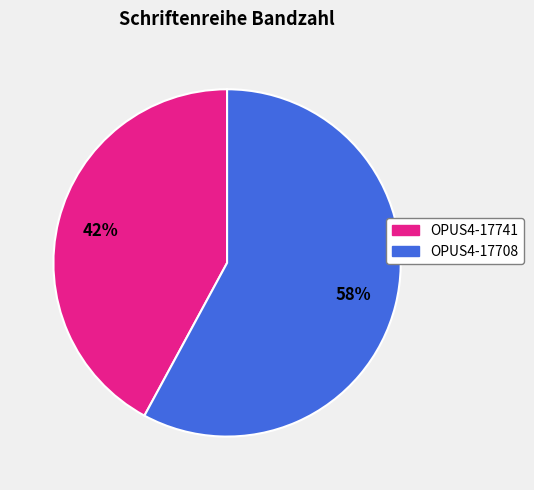

Which category has the smallest portion of the pie?

OPUS4-17741